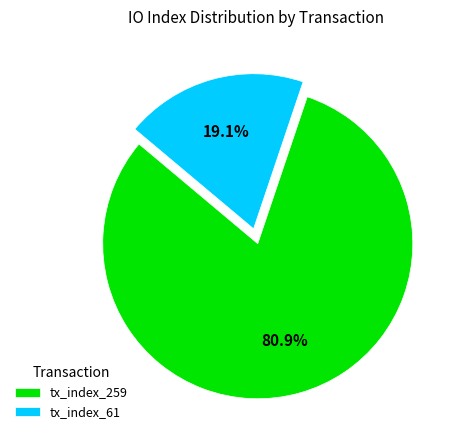

How many segments does this pie chart have?

2